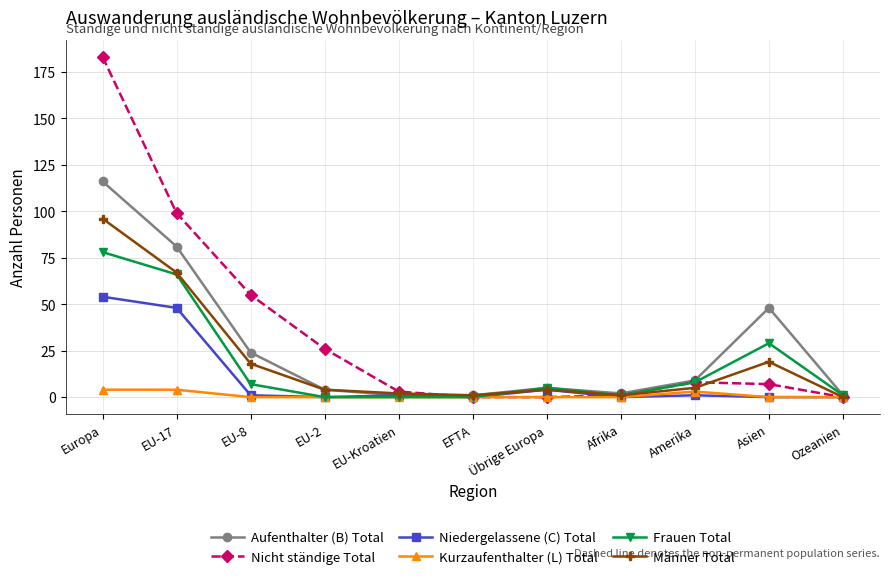

What is the label of the 3rd point from the left?

EU-8